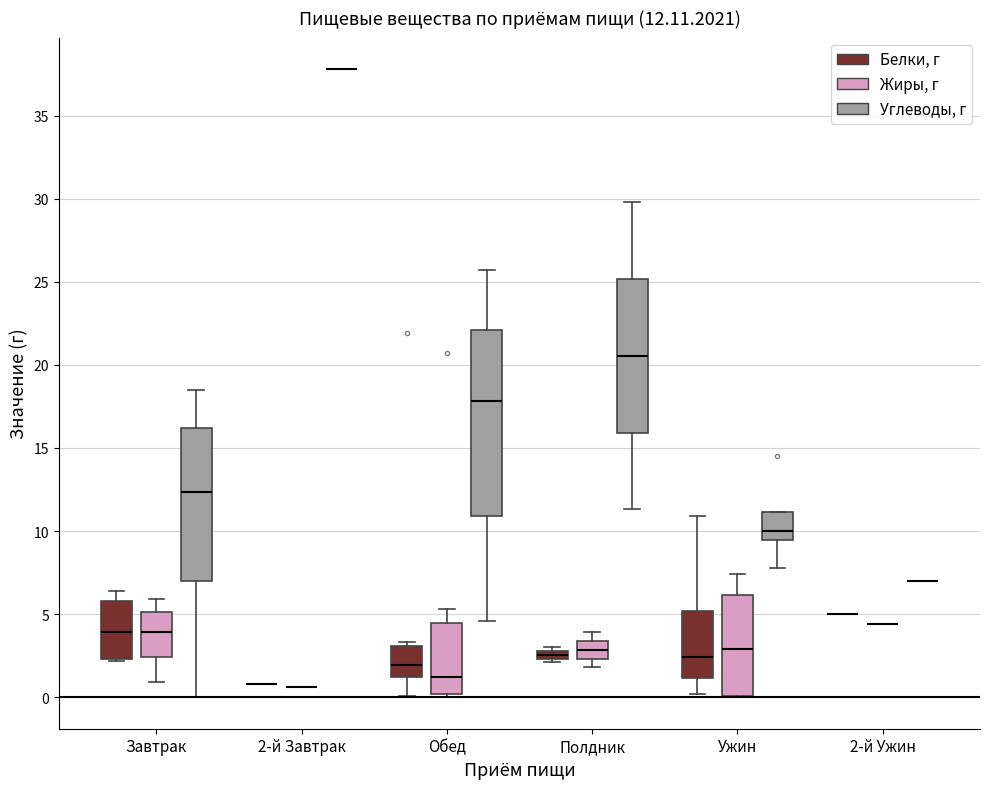

Which box is the tallest, from its lower edge to its upper edge?

Обед (Углеводы, г)